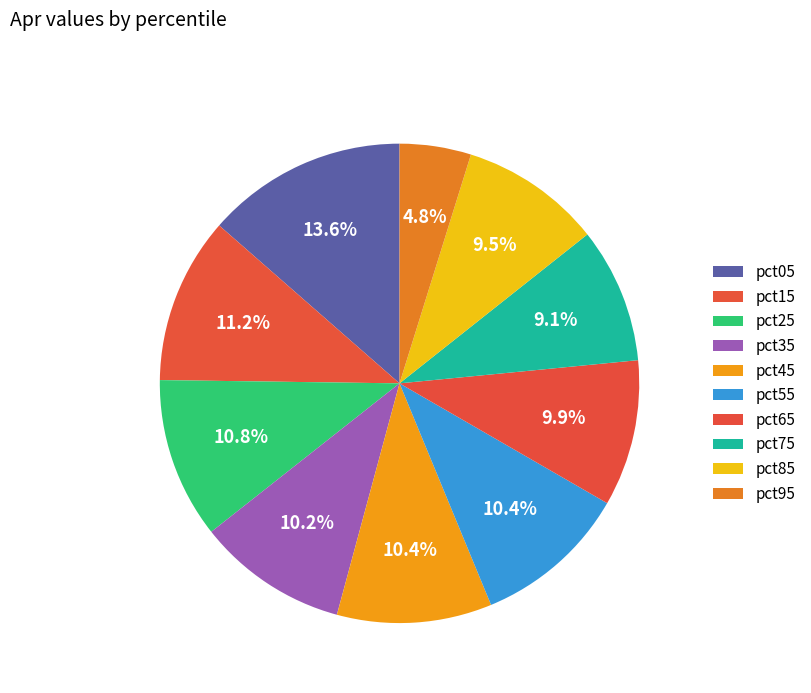

How many segments does this pie chart have?

10